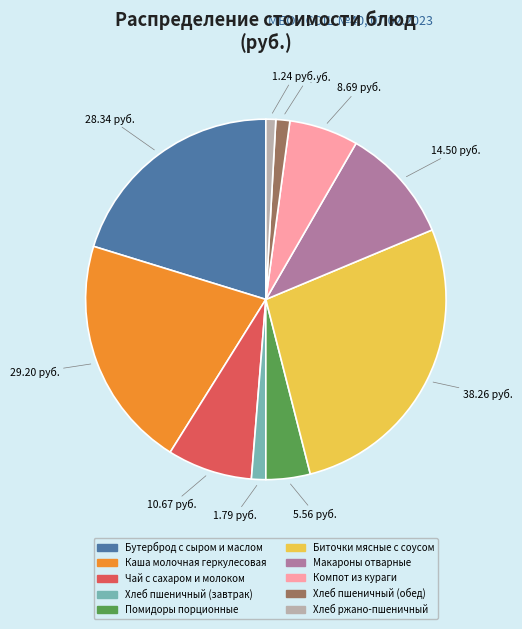

Does any single category account for the majority?

No